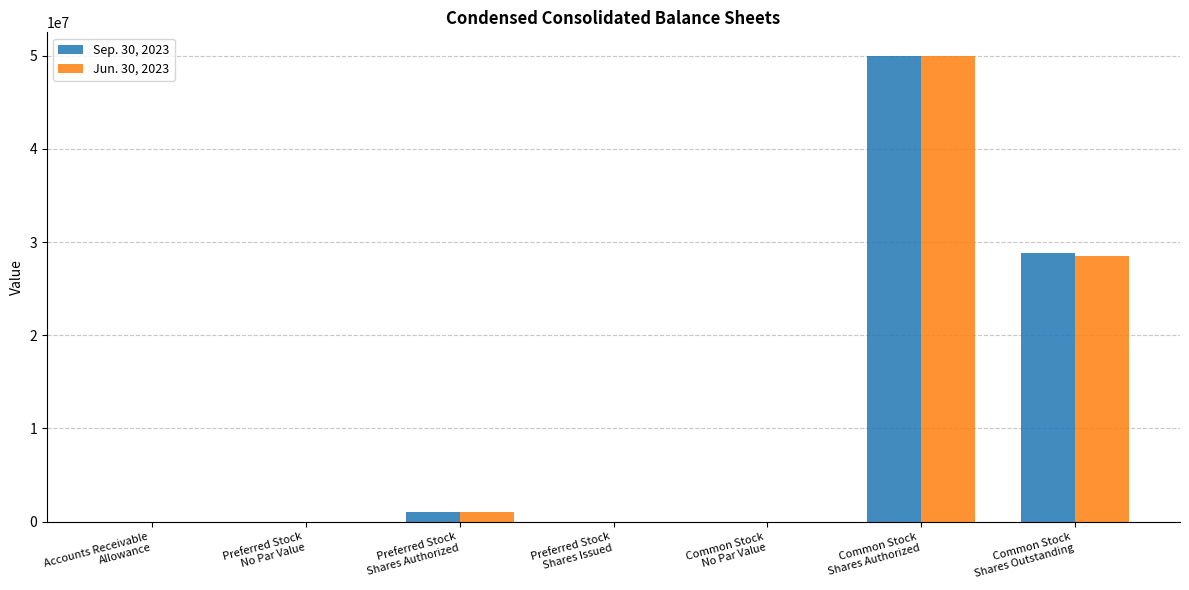

What is the greatest value displayed?

50000000